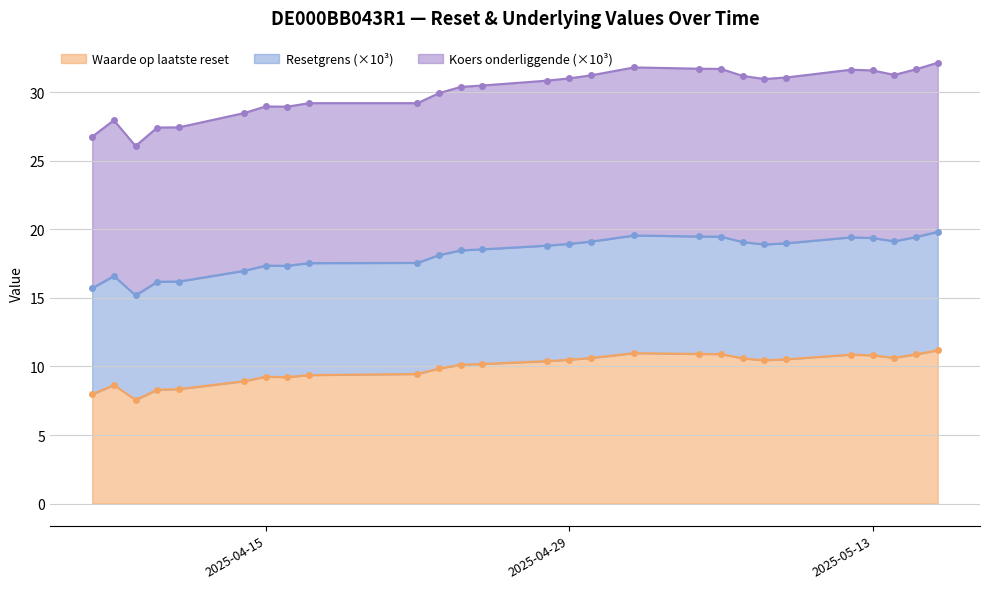

What is the highest value of the Waarde op laatste reset series?

11.2